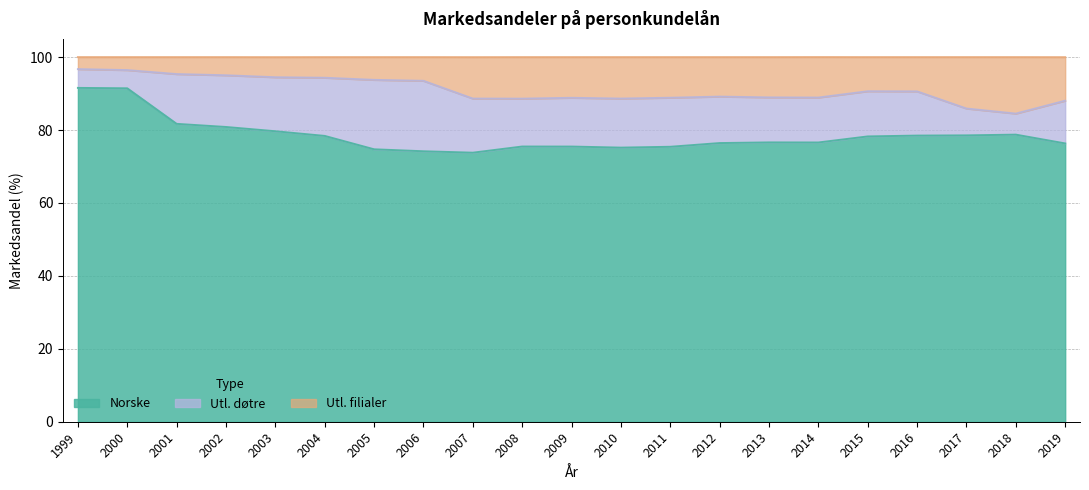

The value of Norske at 2015 is 34.9. True or false?

False